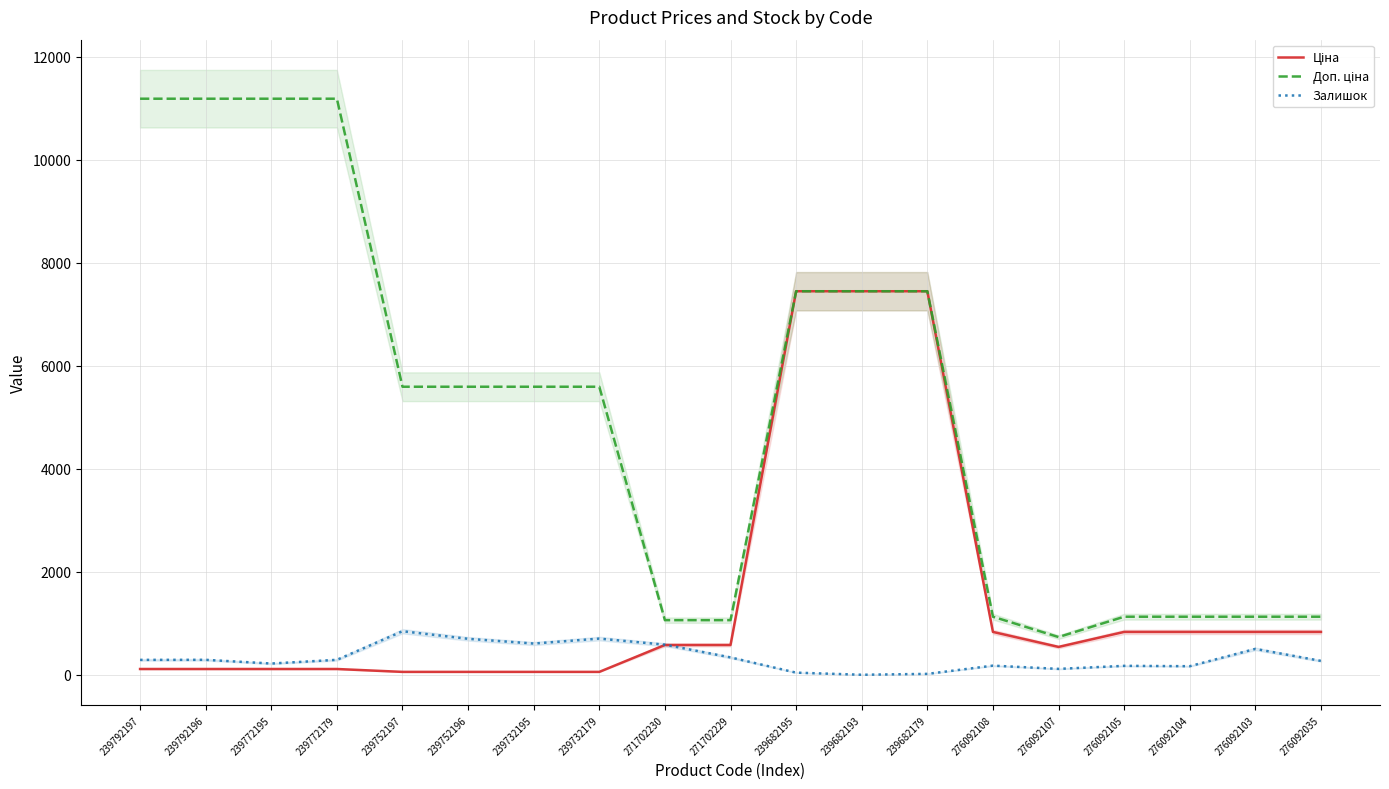

What is the label of the 9th point from the left?

271702230